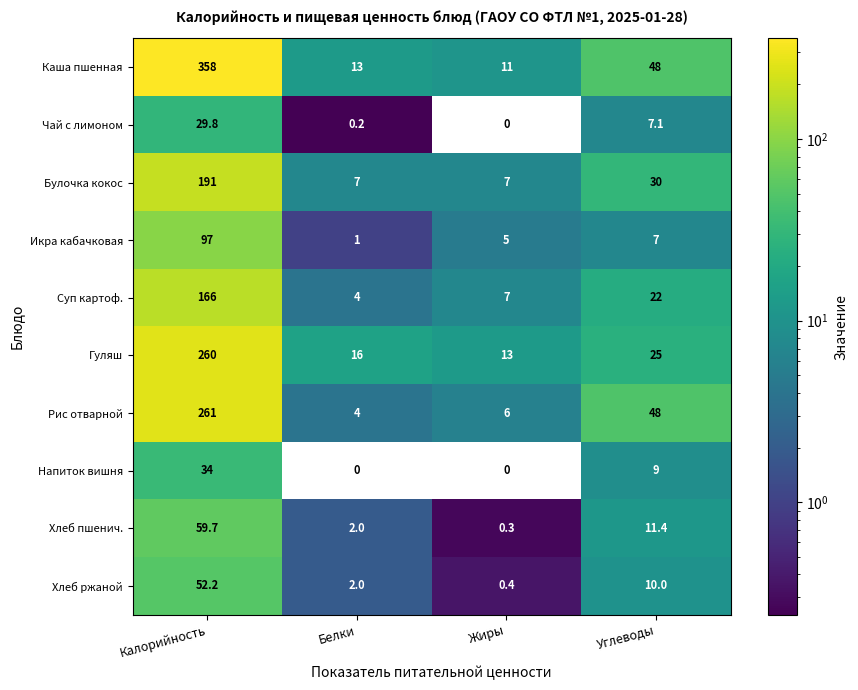

Rank the series by their maximum value, from highest to lowest.

Каша пшенная, Рис отварной, Гуляш, Булочка кокос, Суп картоф., Икра кабачковая, Хлеб пшенич., Хлеб ржаной, Напиток вишня, Чай с лимоном